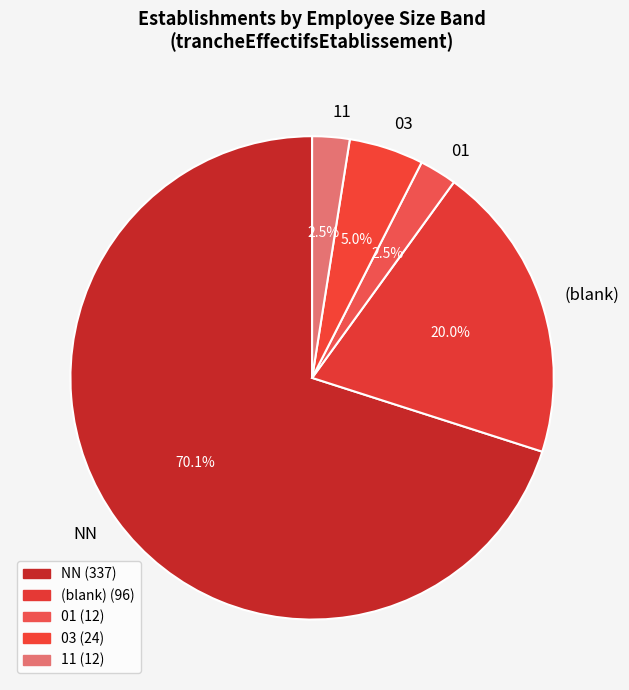

What is the ratio of the value at 03 to the value at 11?

2.0